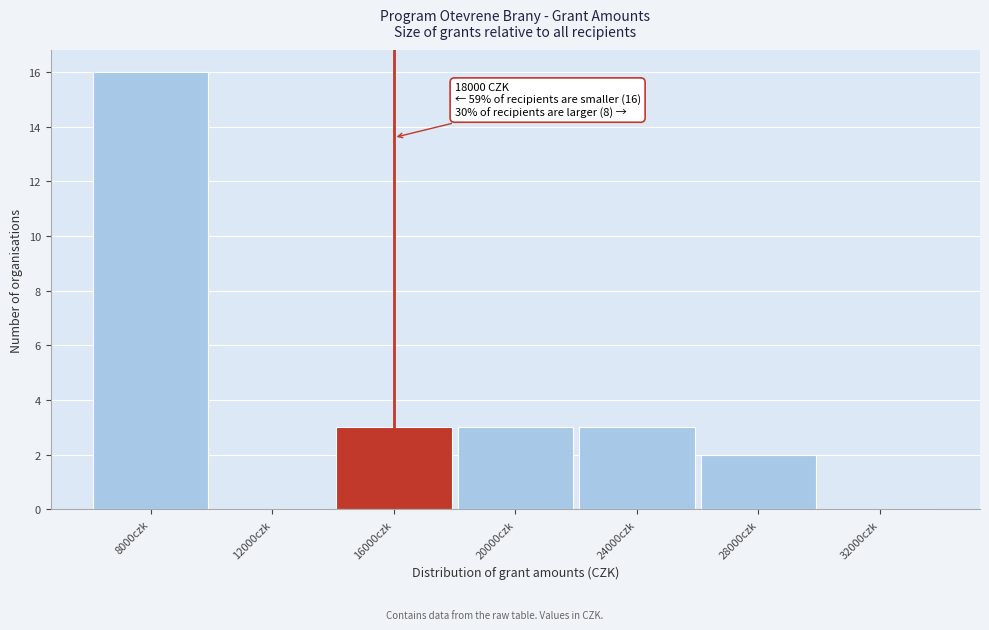

Reading left to right, list all the values displayed in this chart.

8000czk=16	12000czk=0	16000czk=3	20000czk=3	24000czk=3	28000czk=2	32000czk=0